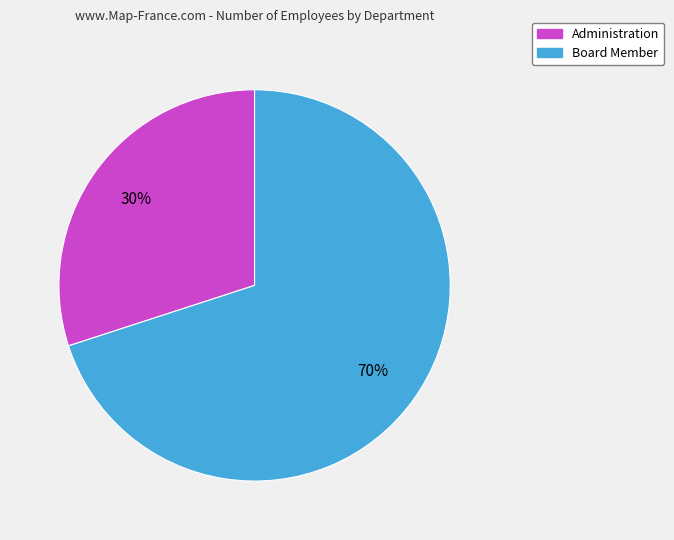

To the nearest percent, what portion does Administration represent?

30%